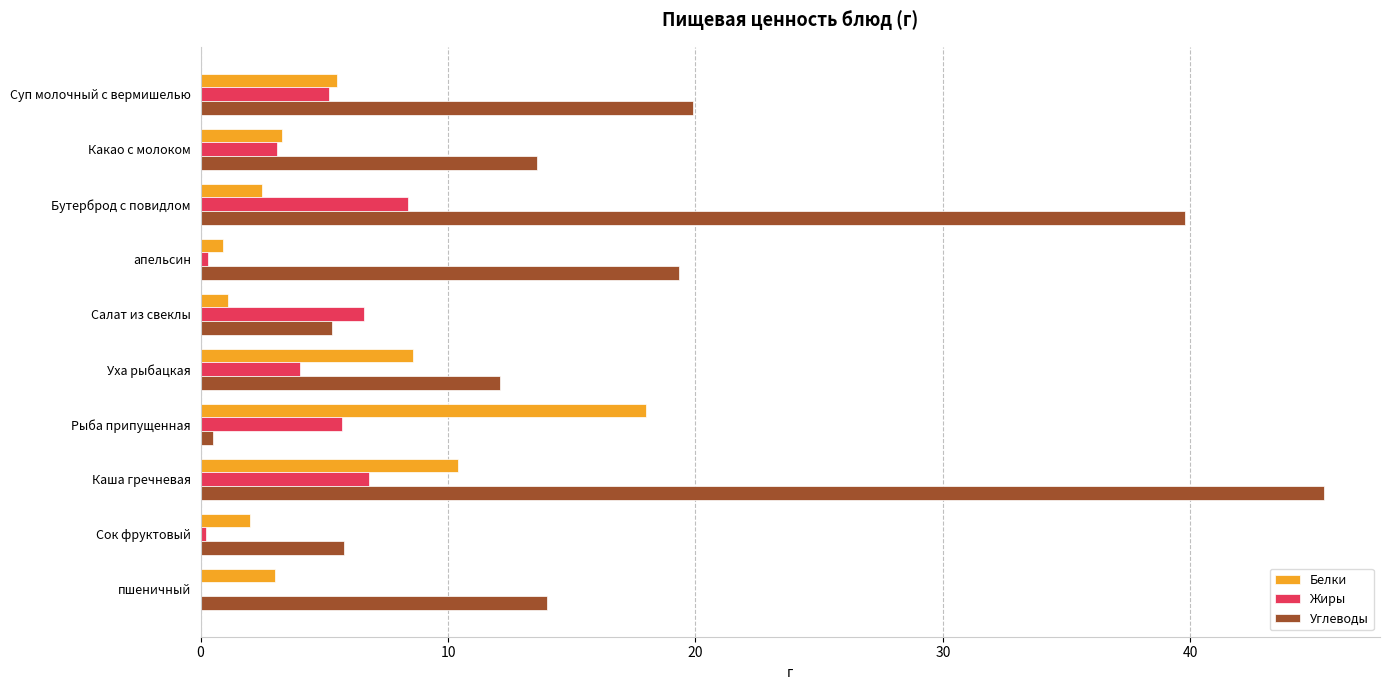

Between Сок фруктовый and пшеничный, which series saw the biggest shift?

Углеводы